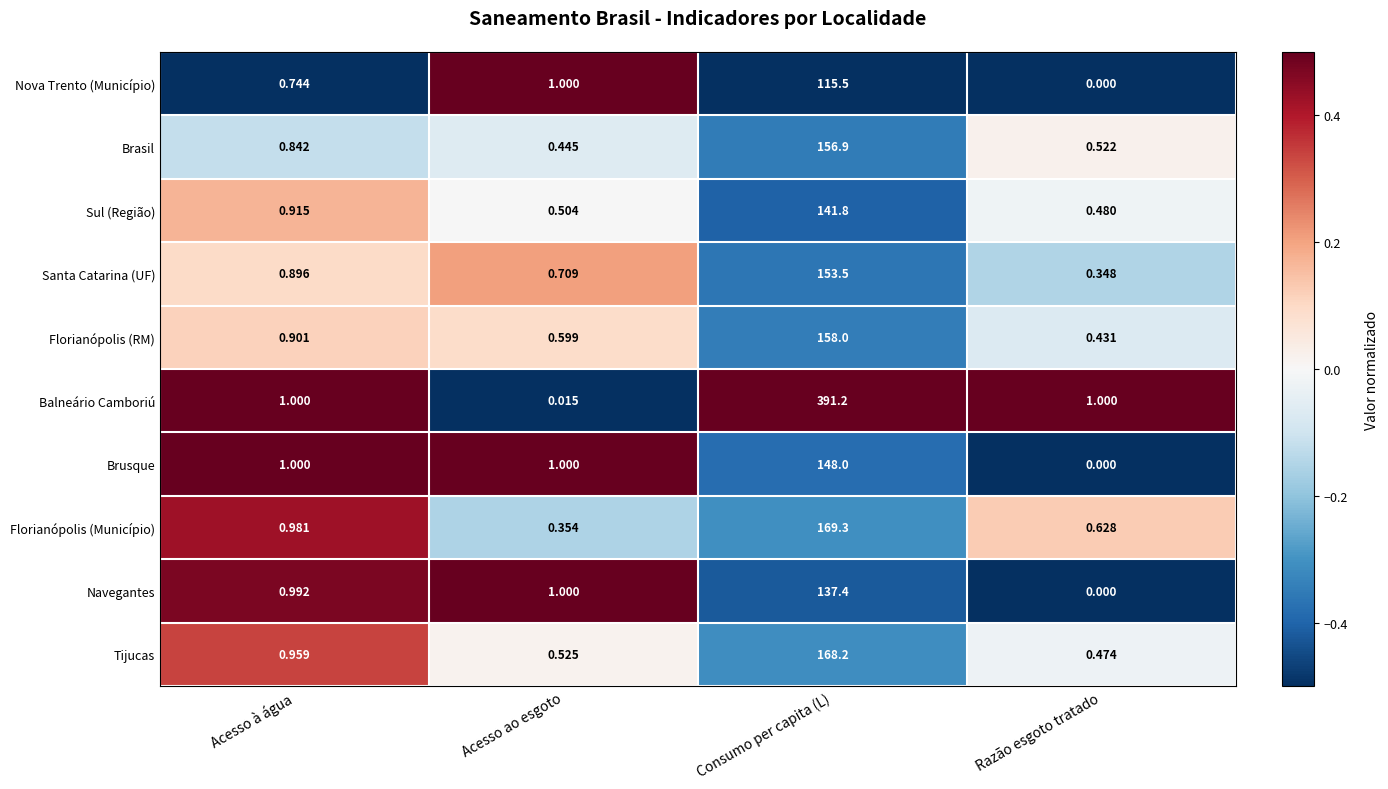

Which category has the highest value across all series?

Consumo per capita (L)